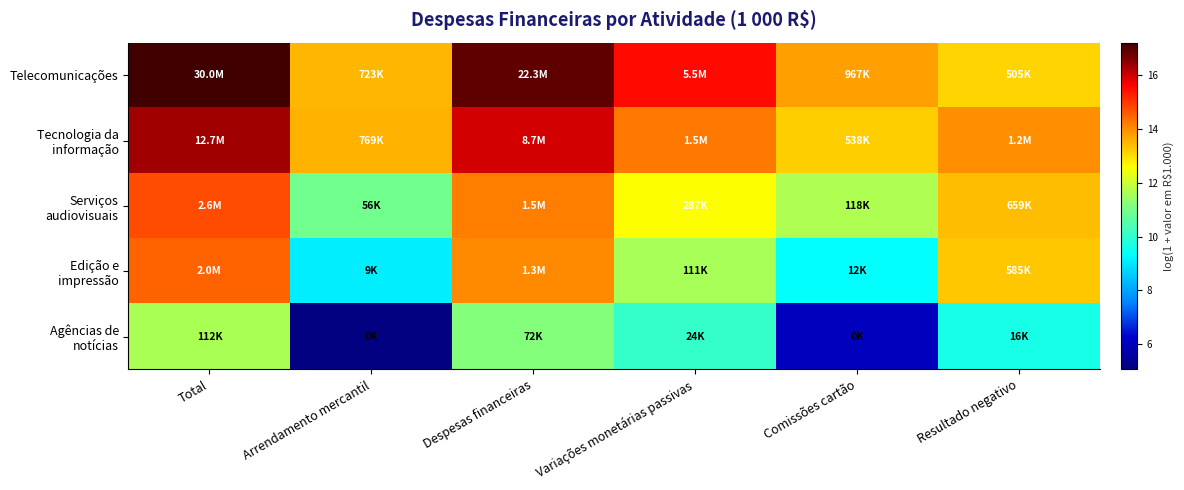

At which category is the sum across all series the highest?

Total